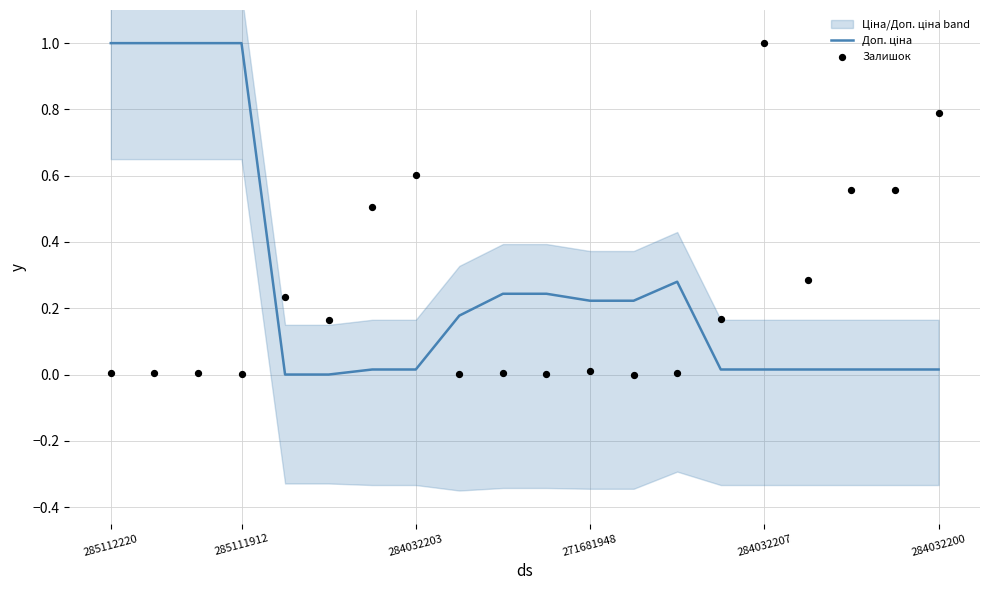

Is the value of Залишок at 271681948 greater than the value of Доп. ціна at 284032207?

Yes